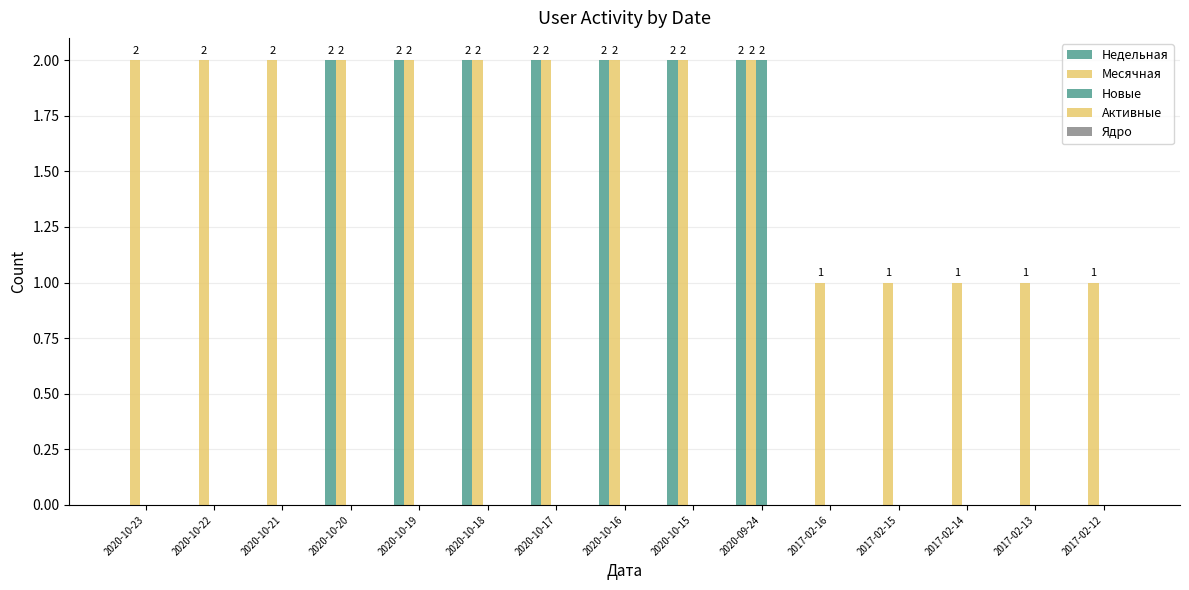

How many data points in Новые are above 0?

1